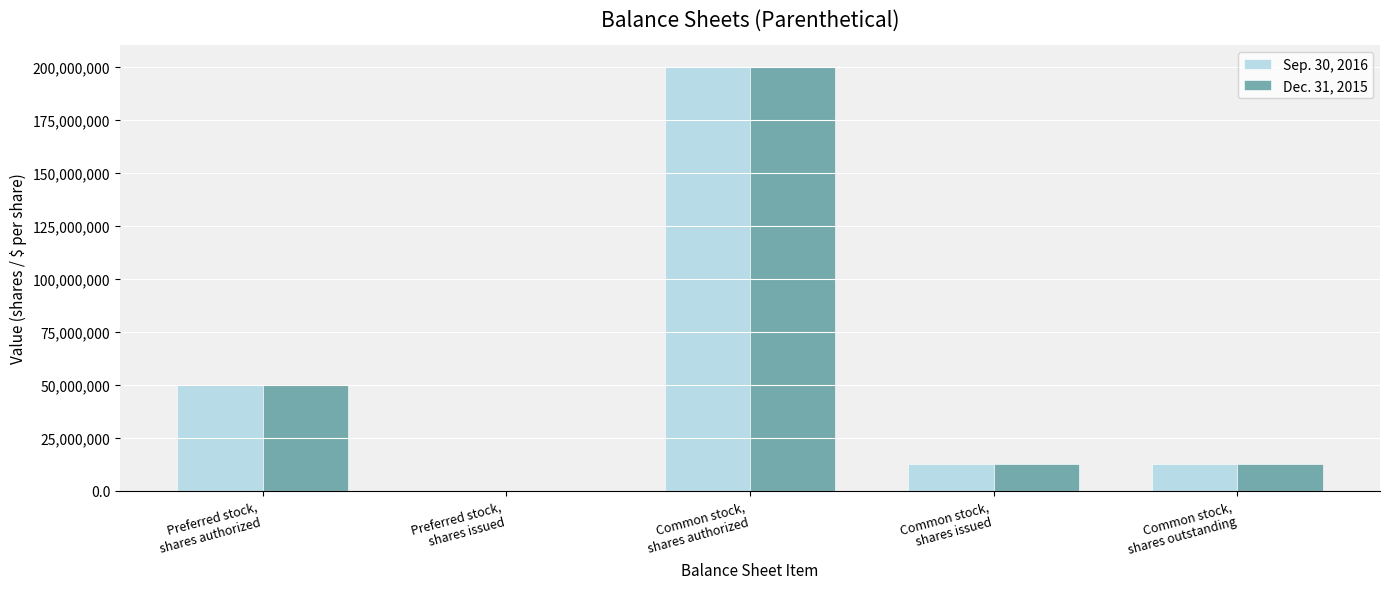

What is the approximate value of Sep. 30, 2016 at Common stock,
shares issued, to the nearest 100?

12481700